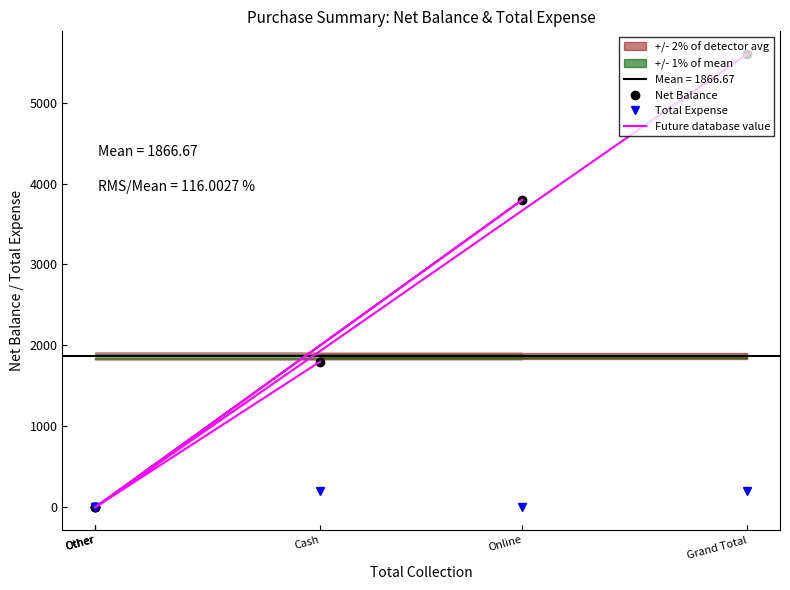

The Future database value series shows 2630 at Online. True or false?

False